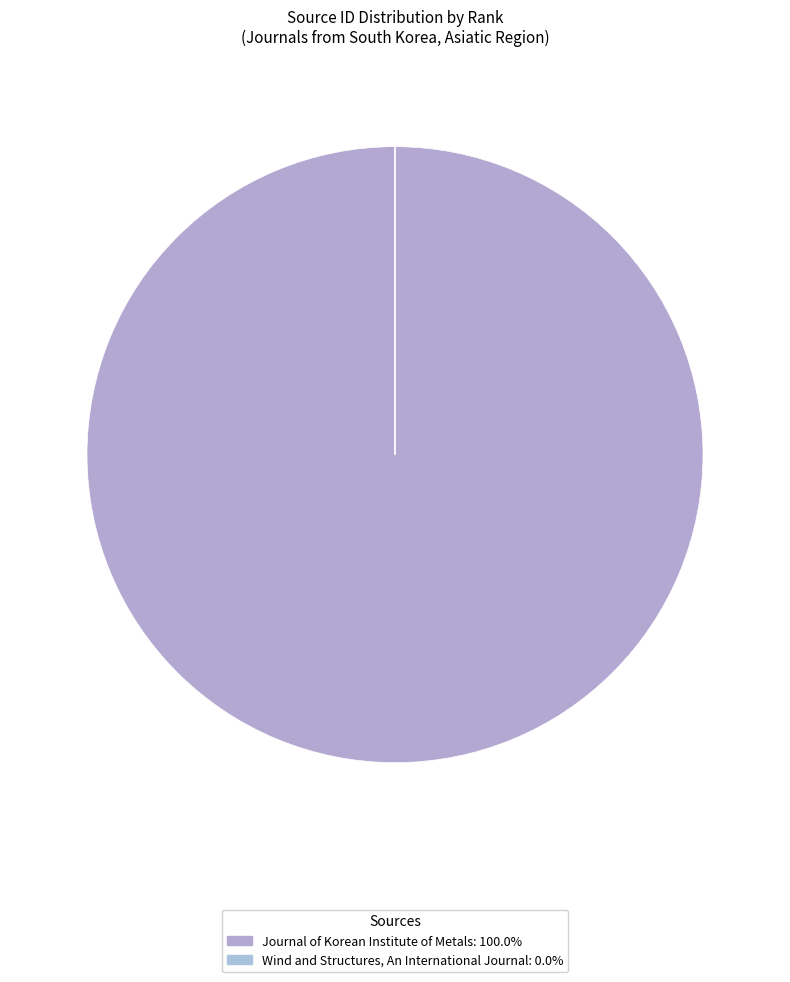

How many segments does this pie chart have?

2